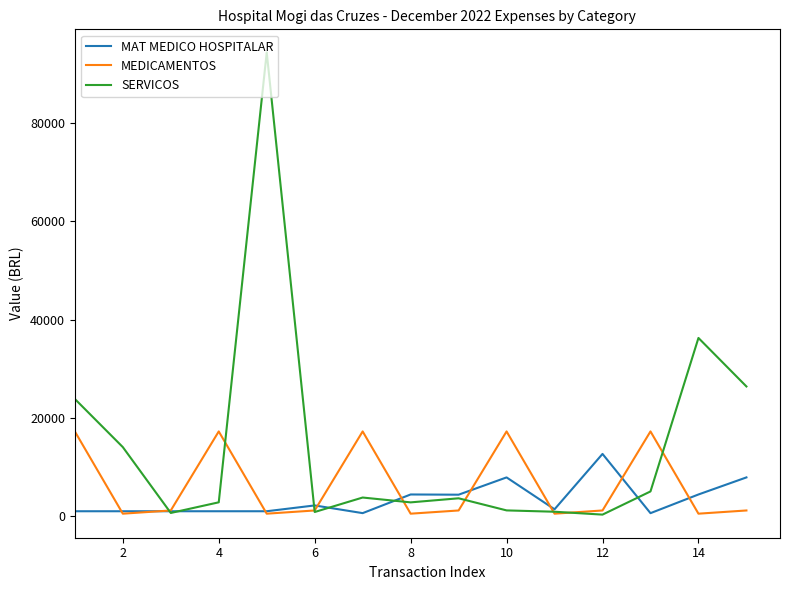

How many lines are shown in the chart?

3